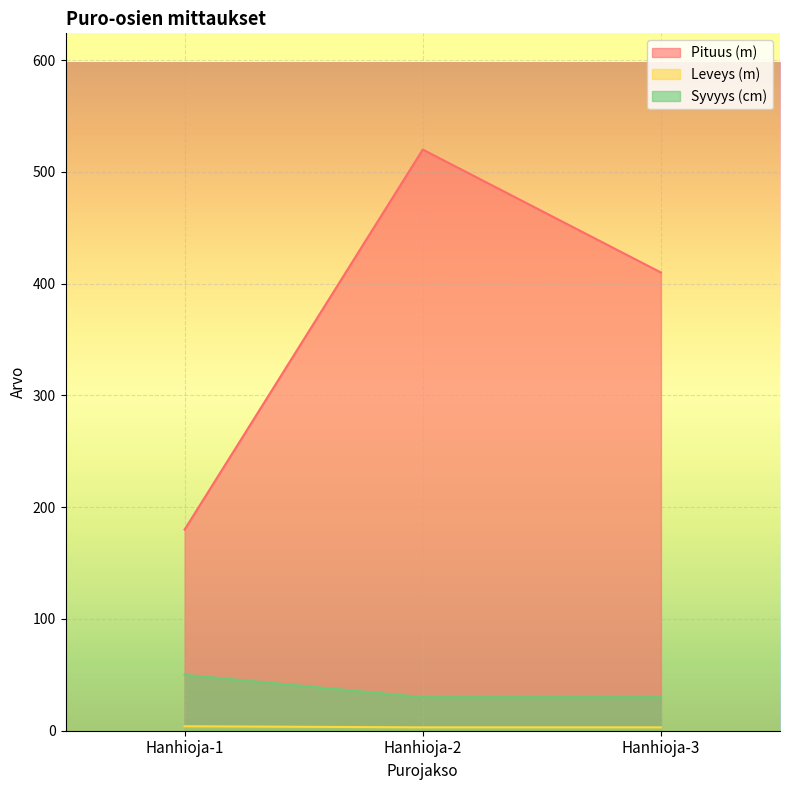

What is the value of the Syvyys (cm) point at the 3rd from the left?

30